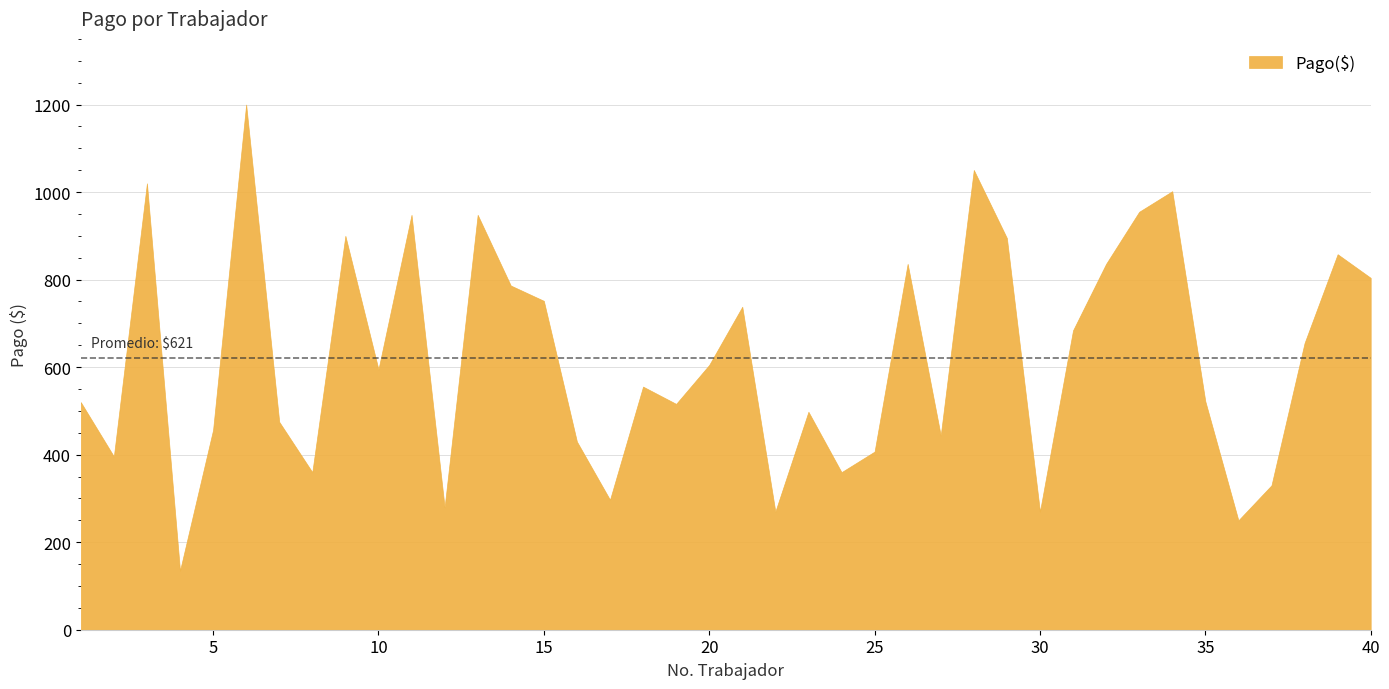

What is the smallest value displayed?

135.0